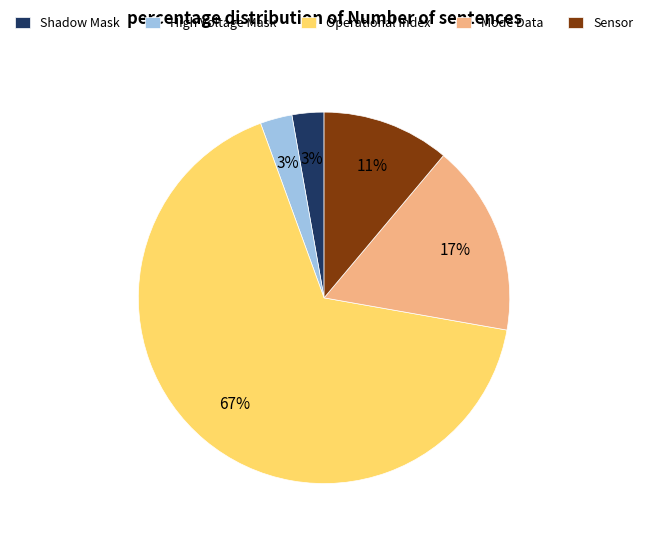

What is the largest slice in the pie chart?

Operational Index